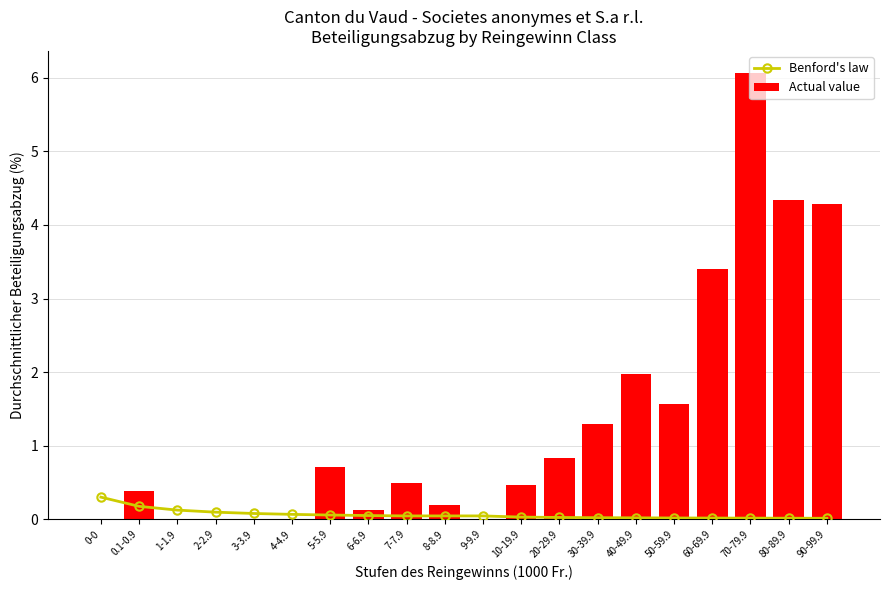

What is the difference between the Actual value values at 80-89.9 and 50-59.9?

2.8